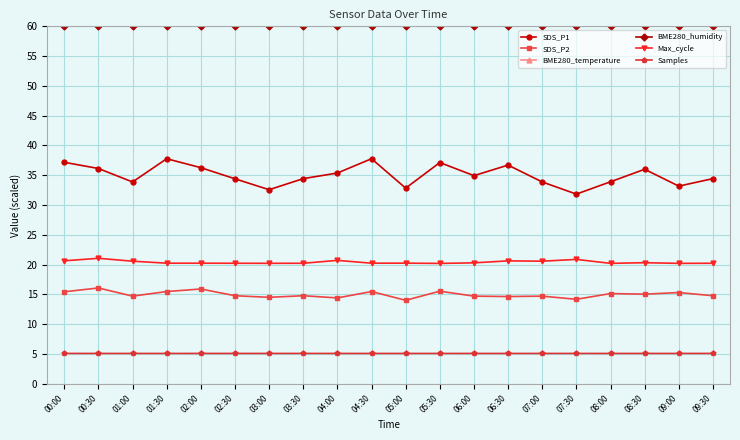

Which category has the lowest value across all series?

05:30